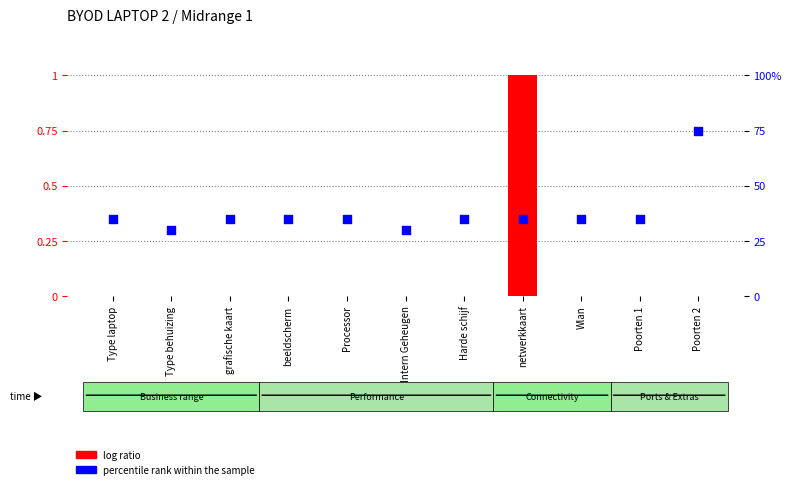

At how many categories does at least one series exceed 0?

11